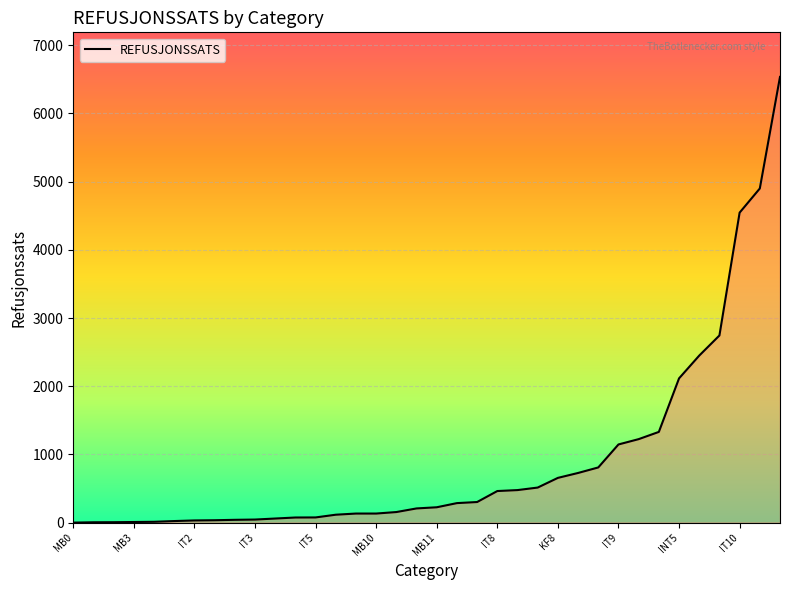

Which category has the lowest value across all series?

MB0